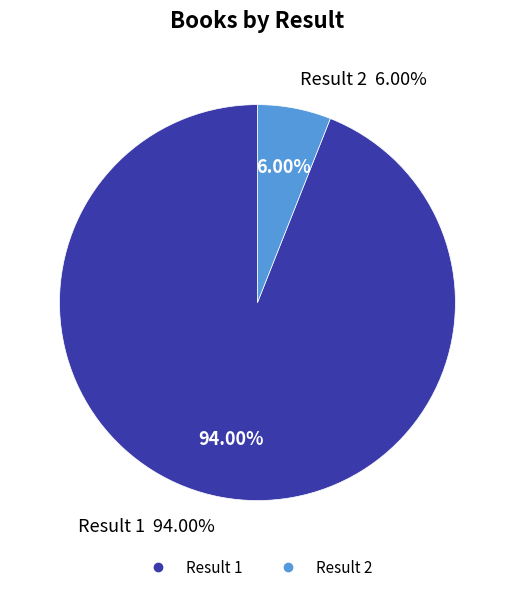

To the nearest percent, what is the average slice percentage?

50%